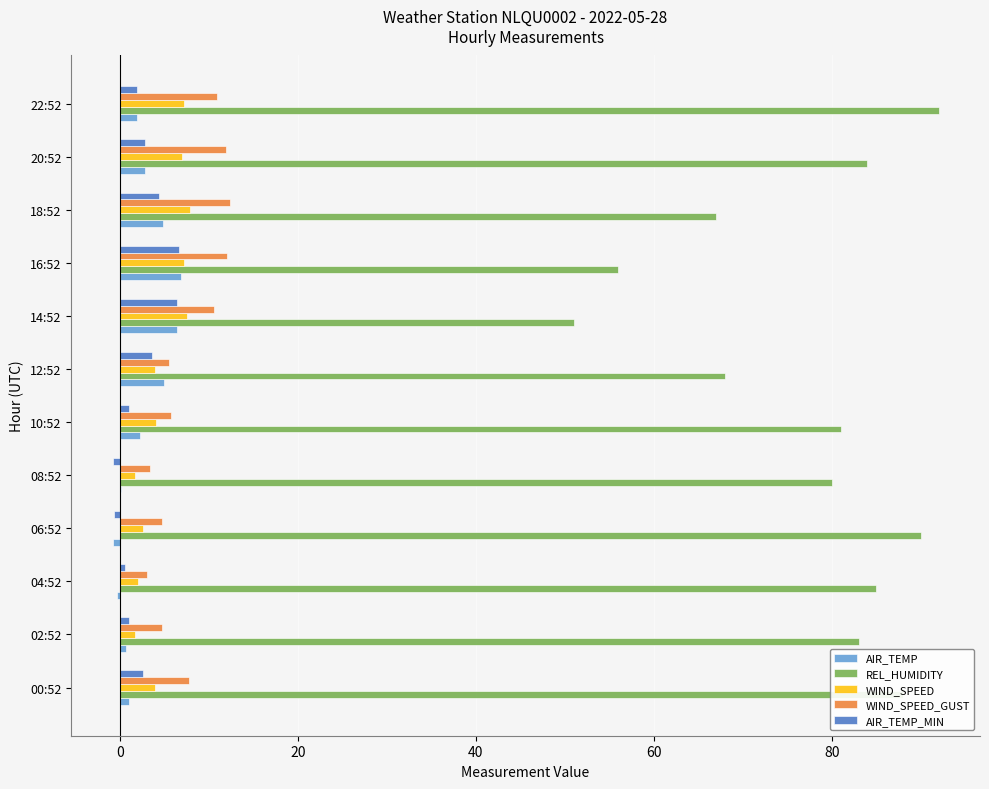

What is the maximum value shown in the chart?

92.0